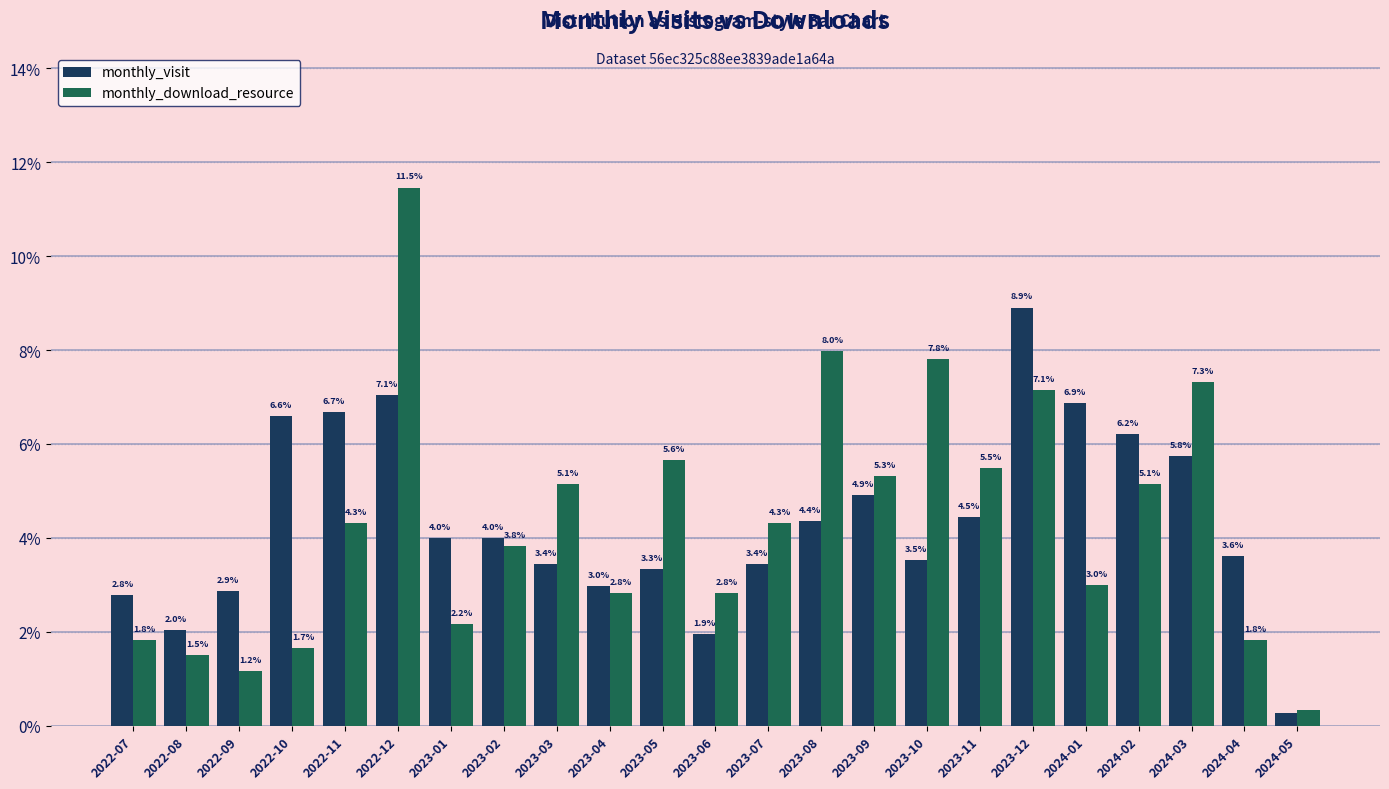

At how many categories does at least one series exceed 7?

5